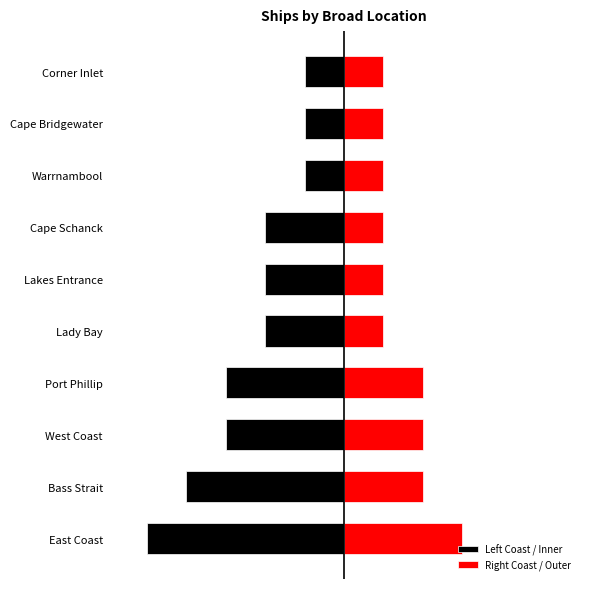

Reading right to left, what are all the values shown in this chart?

Left Coast / Inner: -1	-1	-1	-2	-2	-2	-3	-3	-4	-5
Right Coast / Outer: 1	1	1	1	1	1	2	2	2	3